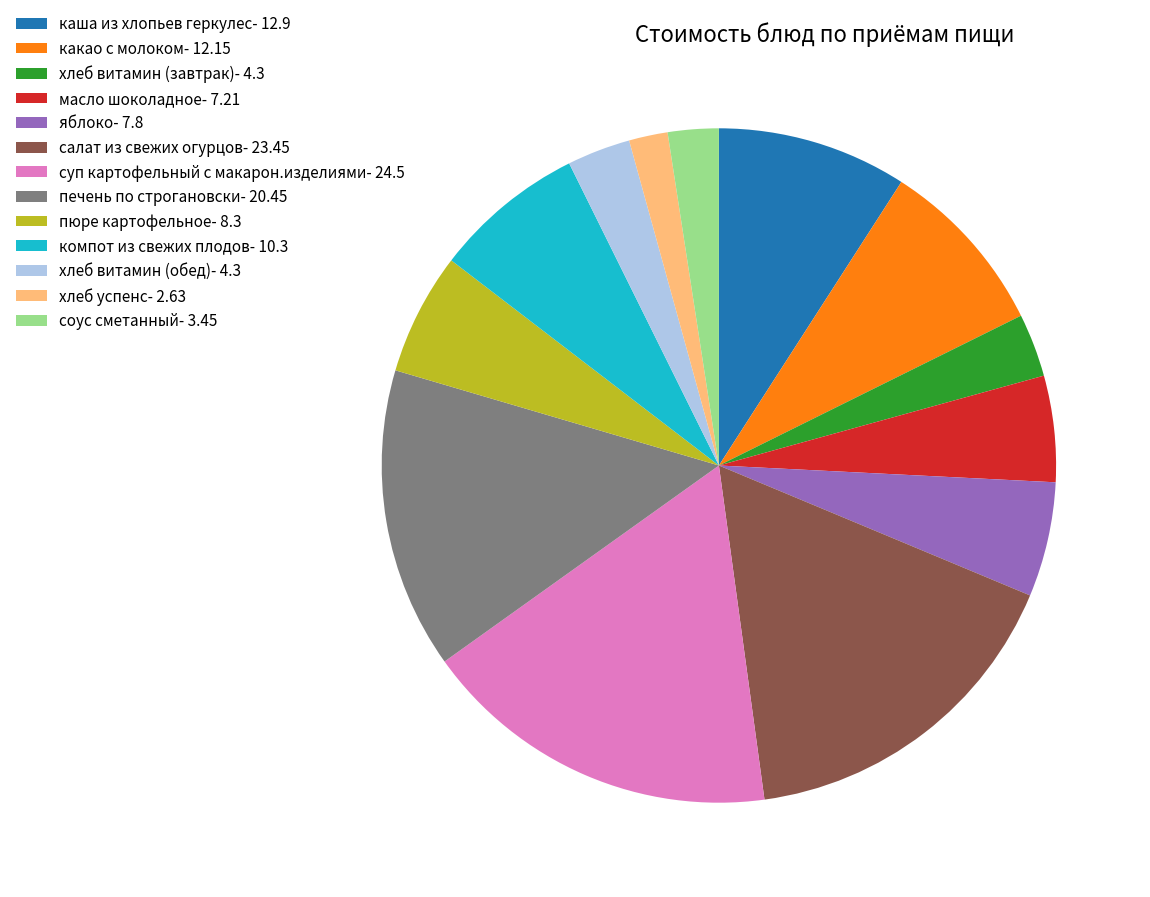

Between масло шоколадное and хлеб успенс, which is larger?

масло шоколадное